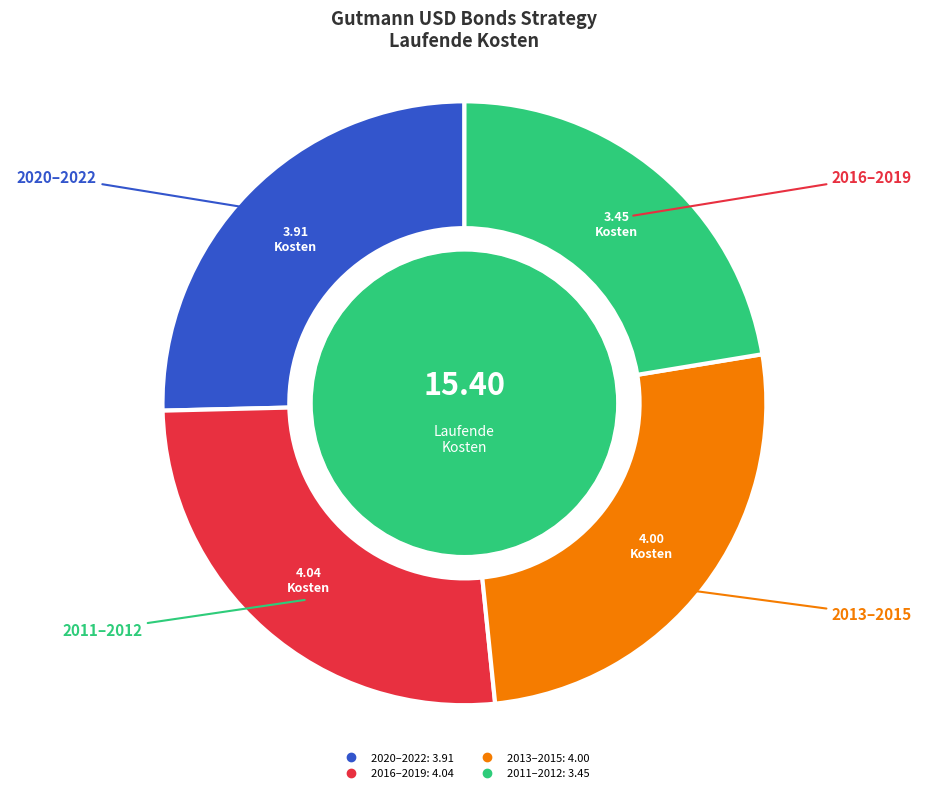

Does any single category account for the majority?

No